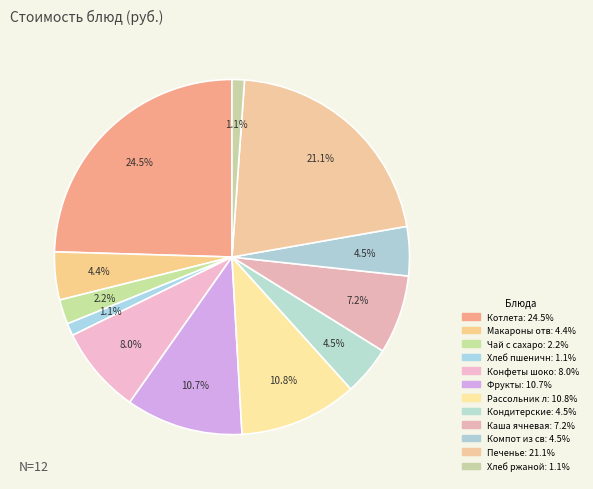

How many segments does this pie chart have?

12